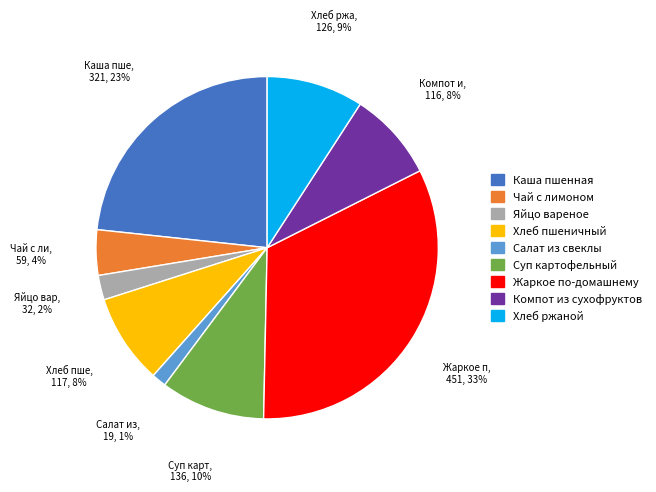

How many segments does this pie chart have?

9